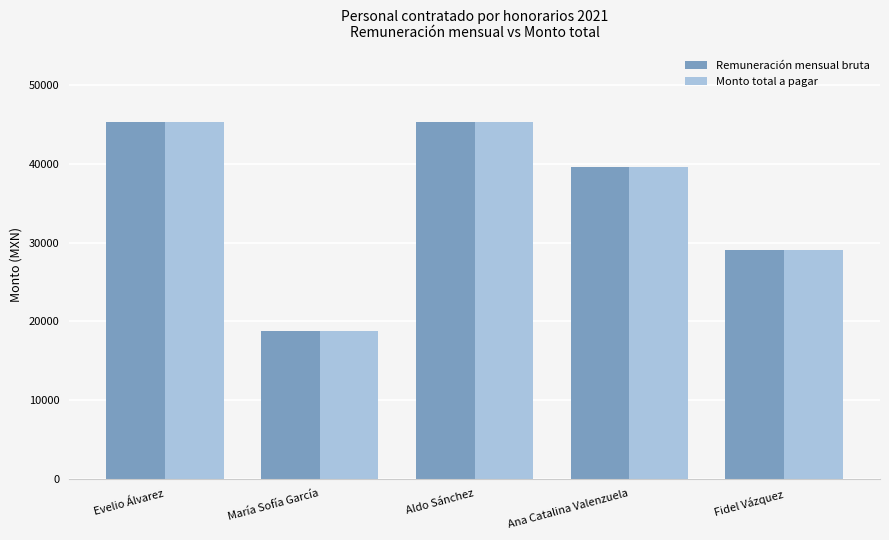

The Monto total a pagar series shows 64955 at Aldo Sánchez. True or false?

False